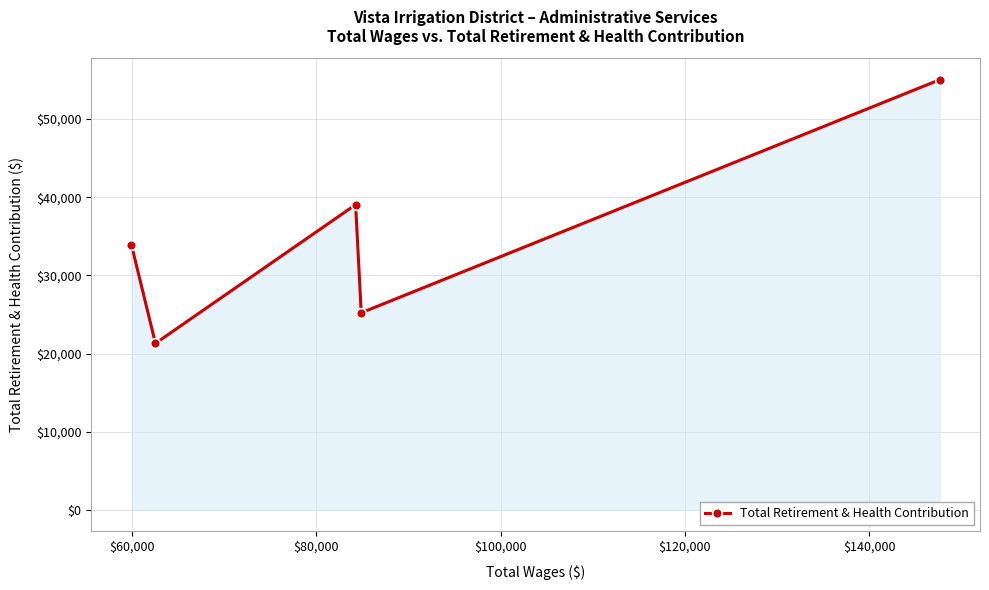

What is the average value?

34908